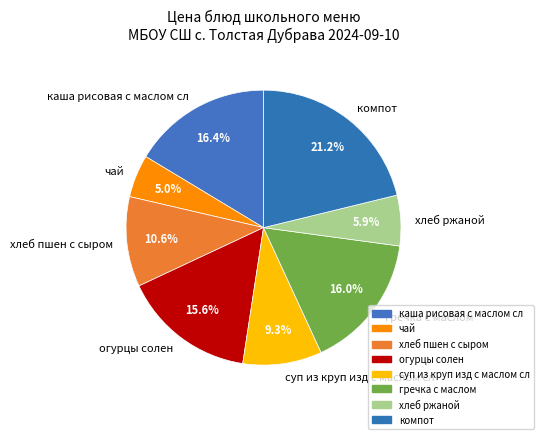

True or false: чай accounts for 5% of the total.

True